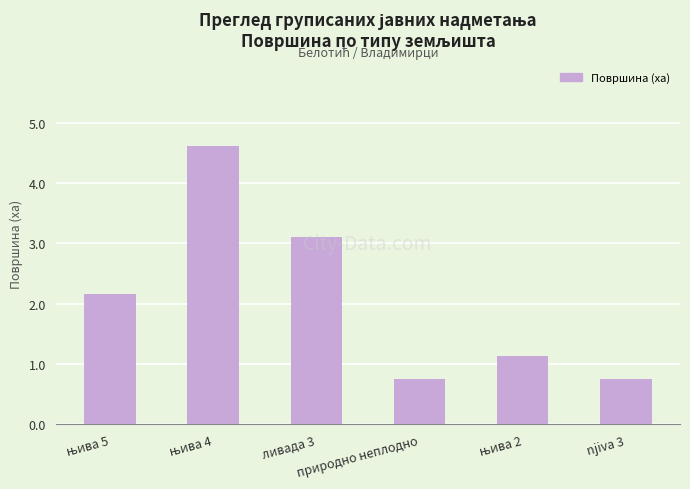

Are the bars horizontal?

No